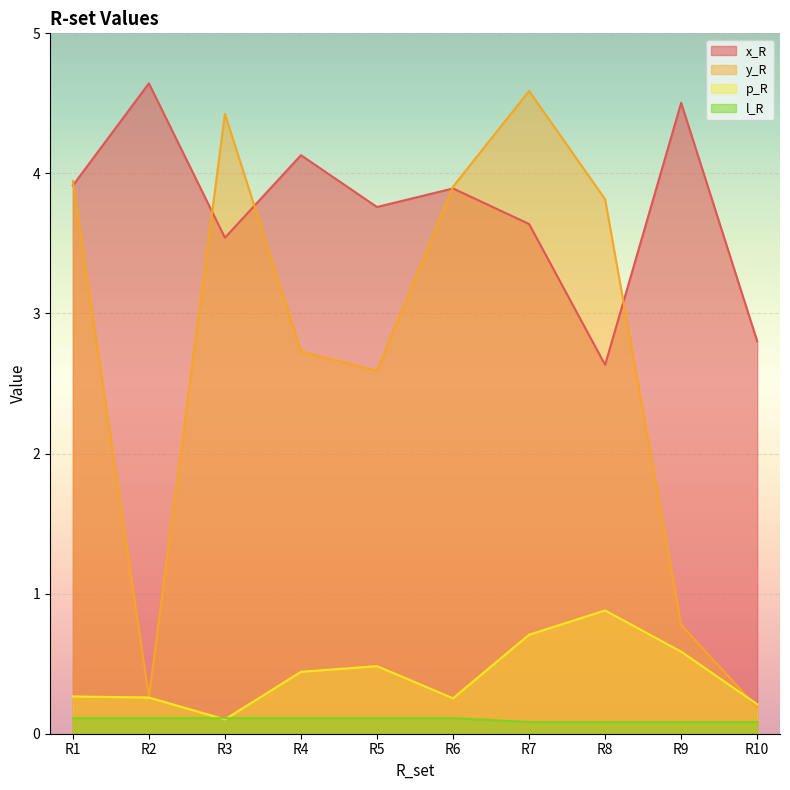

Which has a higher value, R6 or R1?

R1